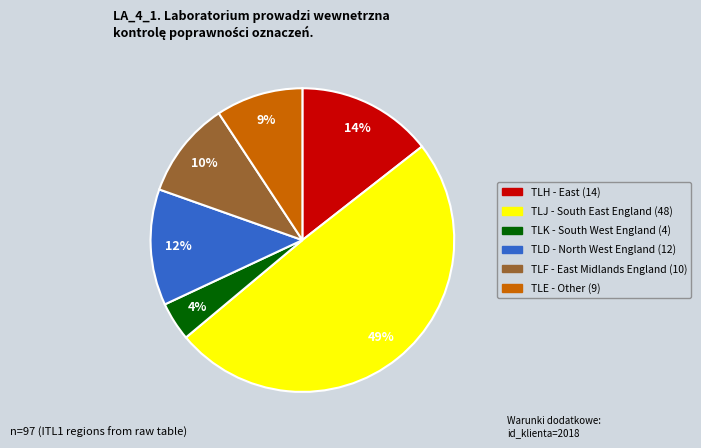

Count the number of slices in the pie.

6